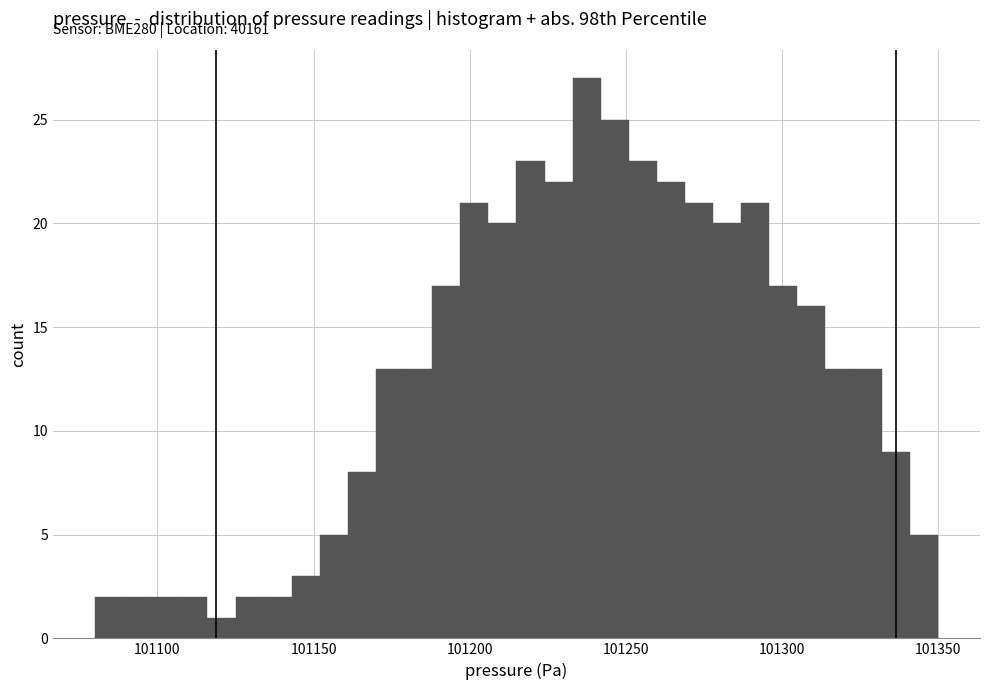

Read against the x-axis, roughly where is the centre of the tallest bar?

101240